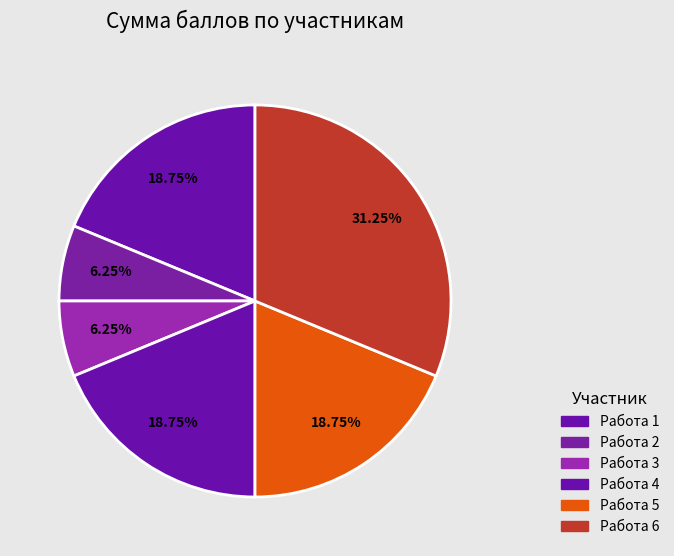

To the nearest percent, what is the average slice percentage?

17%